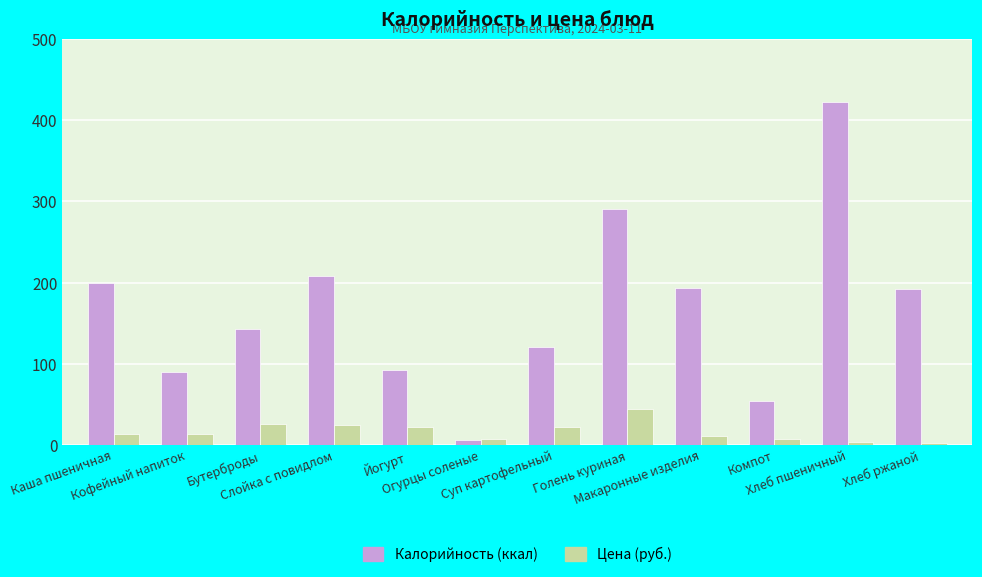

At which category is the sum across all series the highest?

Хлеб пшеничный